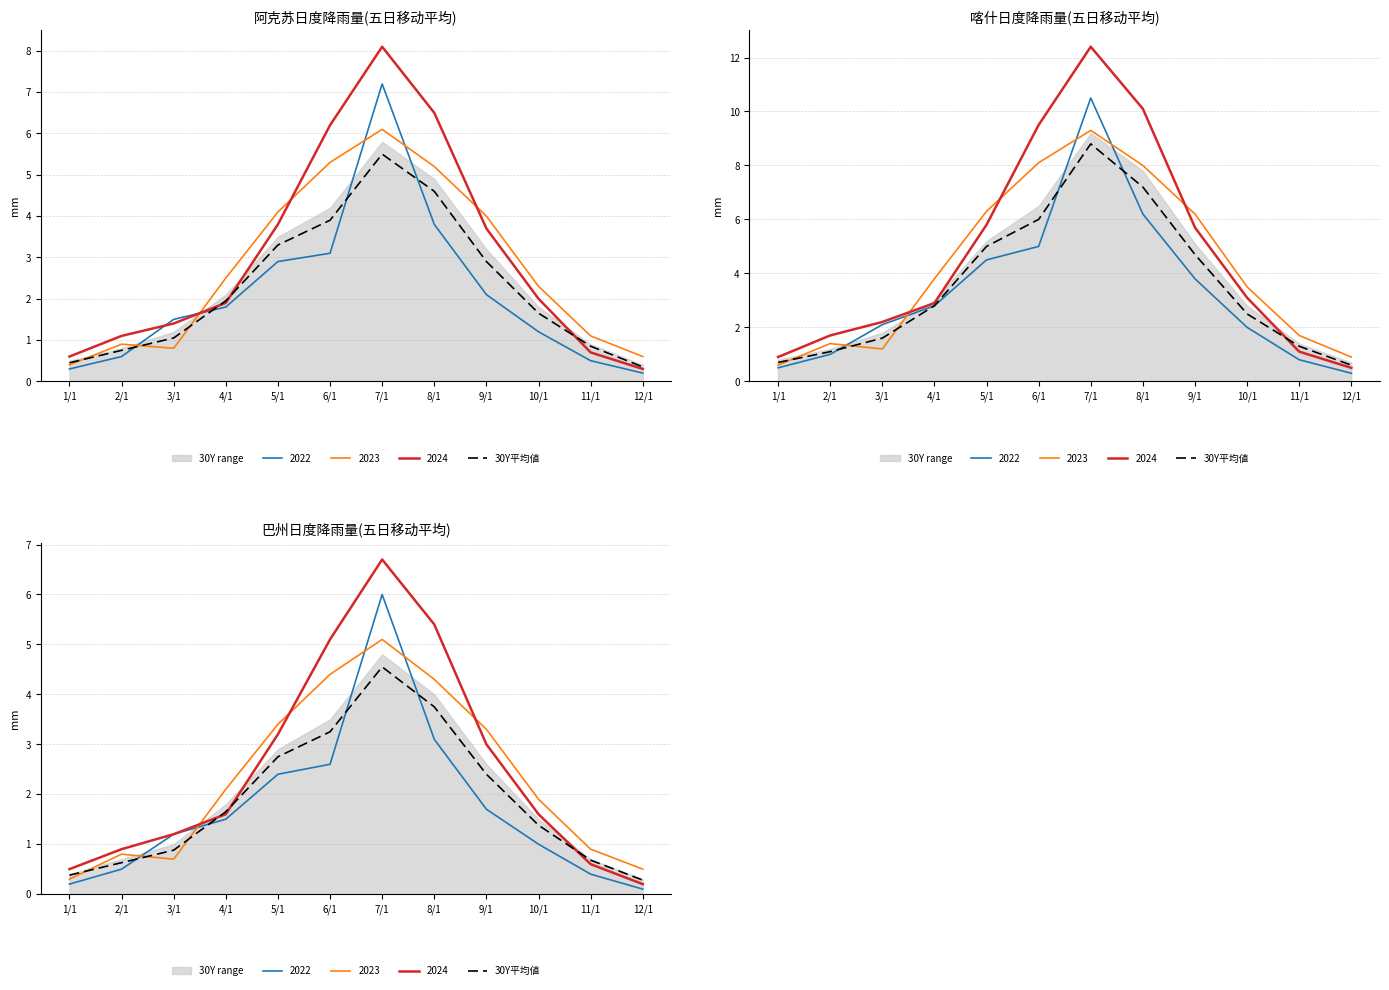

The value at 7/1 is 2.8. True or false?

False